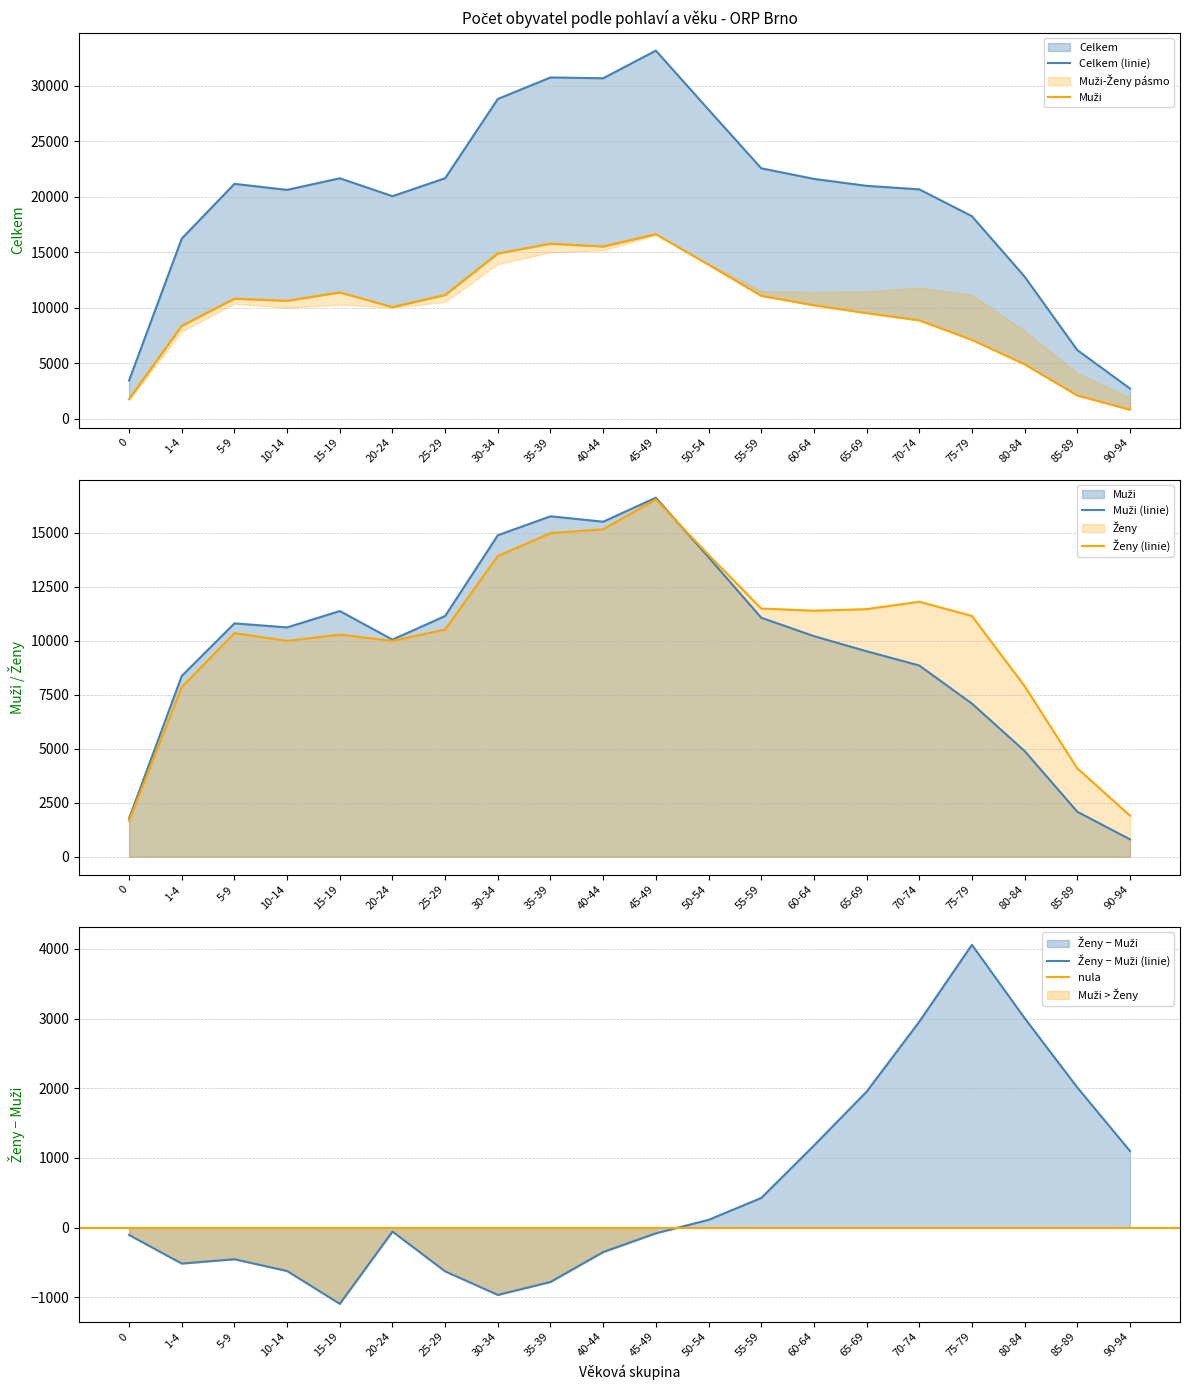

How many data points in Muži are above 10626?

9